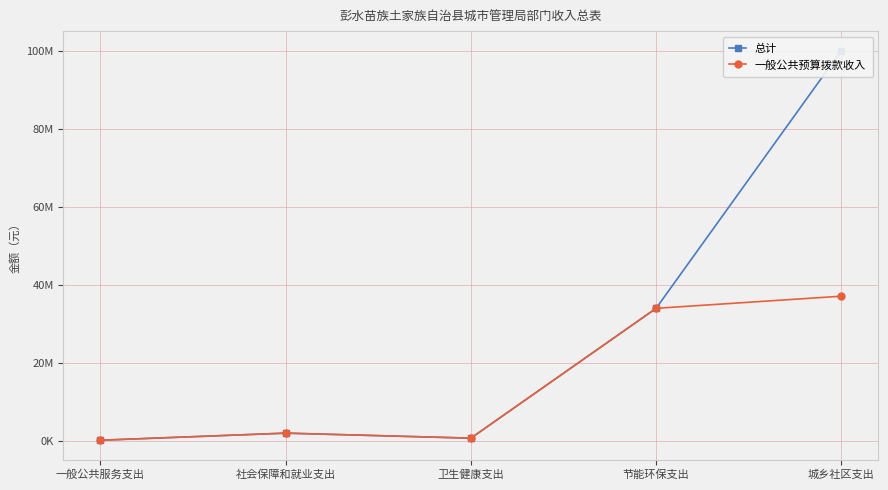

What is the sum of the 一般公共预算拨款收入 values at 节能环保支出 and 卫生健康支出?

34792390.1